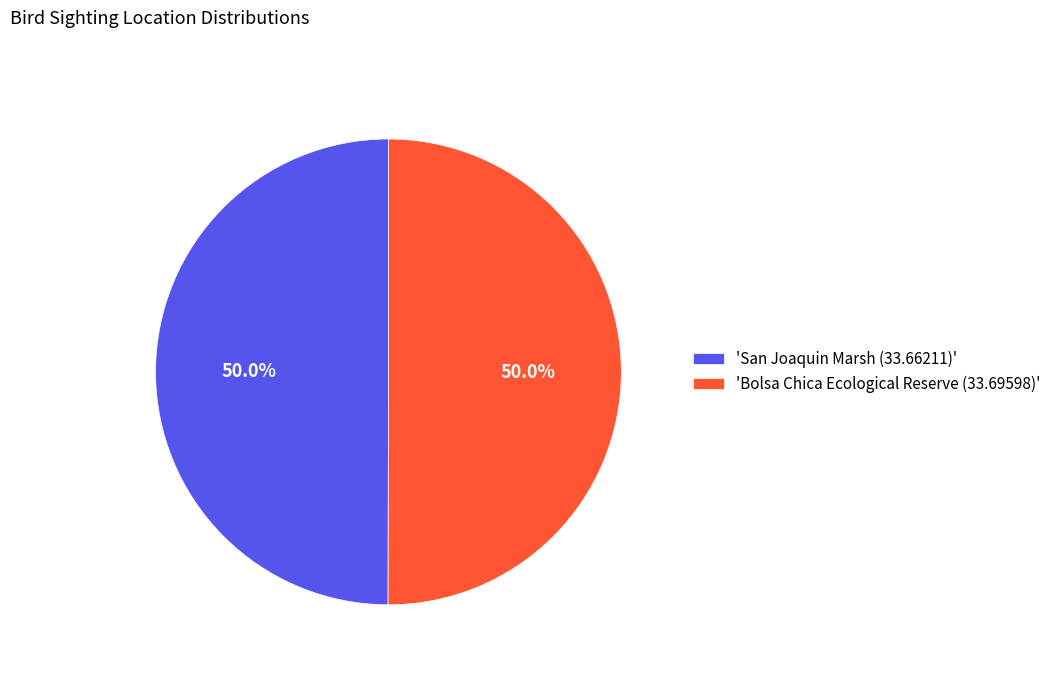

Approximately how many times larger is the value at 'Bolsa Chica Ecological Reserve (33.69598)' compared to 'San Joaquin Marsh (33.66211)'?

1.0